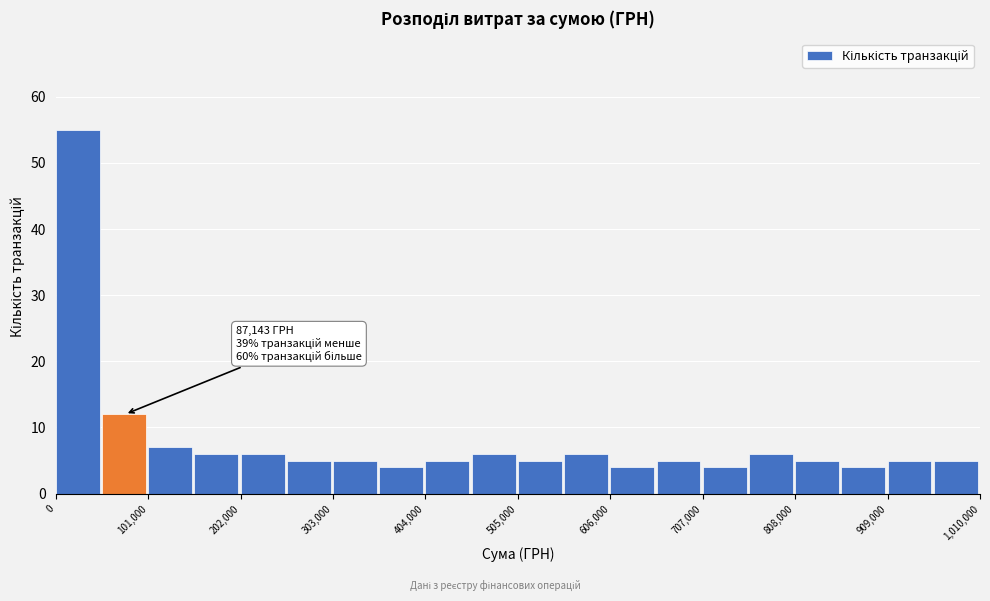

Read against the x-axis, roughly where is the centre of the tallest bar?

20000